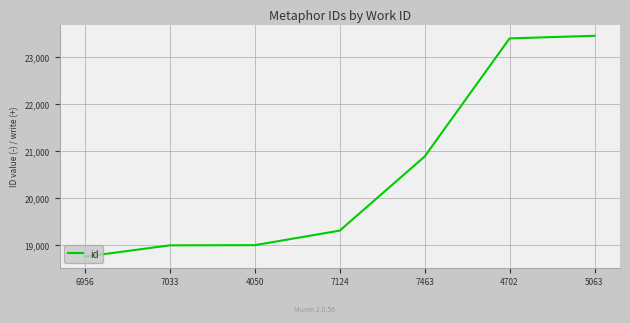

The chart shows a value of 38329 at 5063. True or false?

False